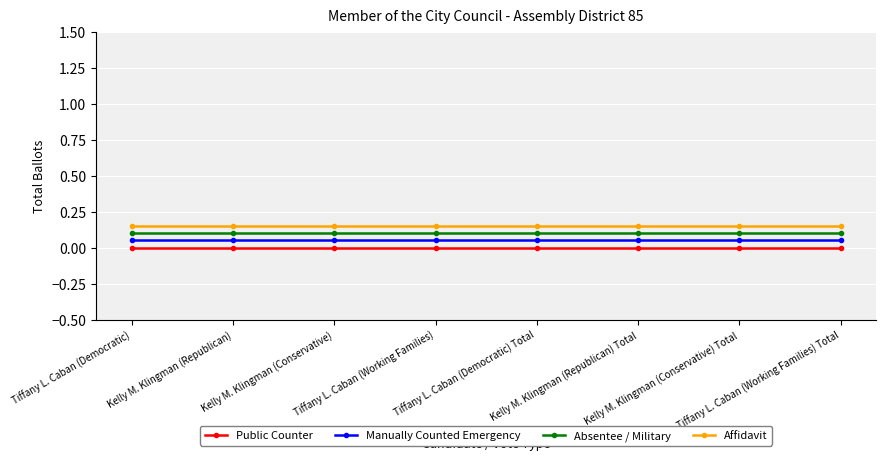

True or false: Absentee / Military and Affidavit intersect in this chart.

False